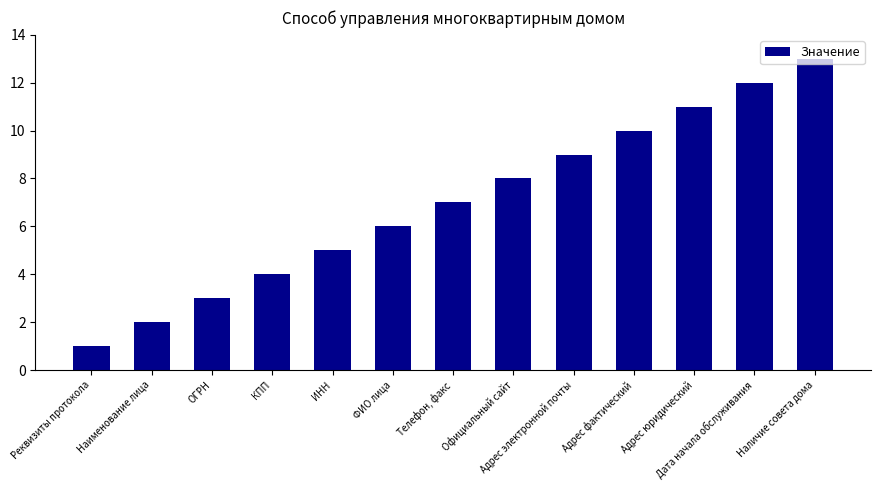

Reading left to right, what are all the values shown in this chart?

1	2	3	4	5	6	7	8	9	10	11	12	13